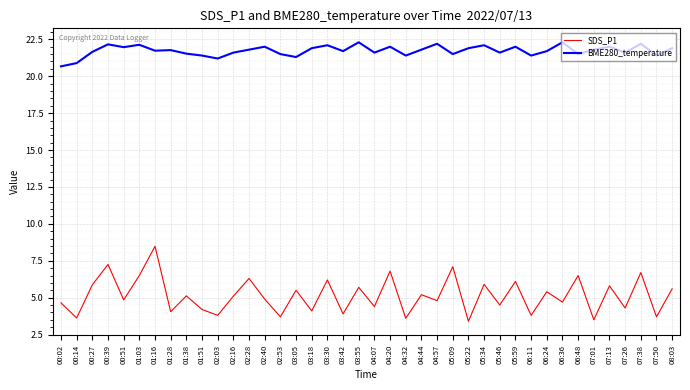

What position from the left is 00:02?

1